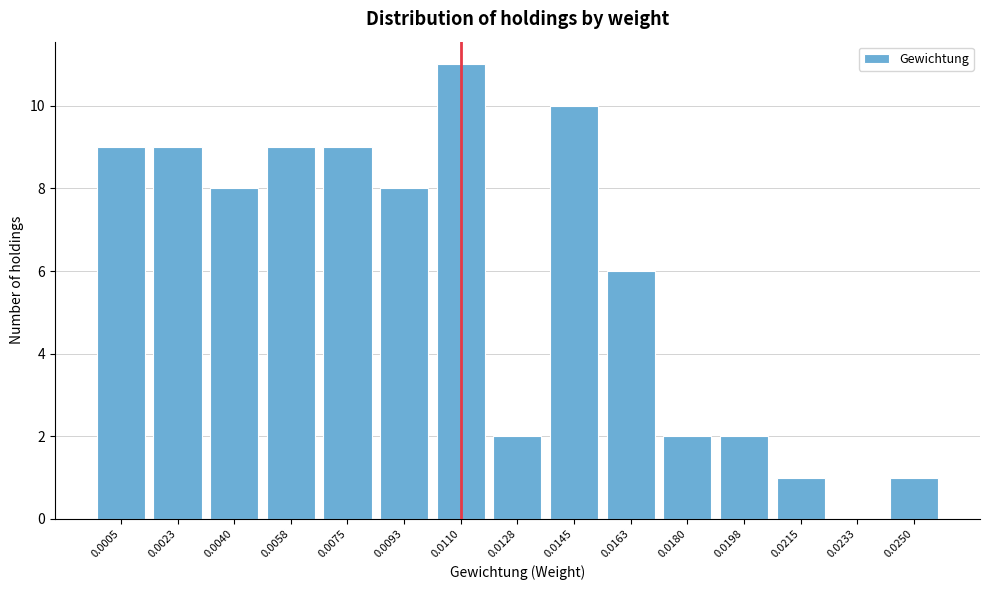

Reading left to right, what are all the values shown in this chart?

0.0005=9	0.0023=9	0.0040=8	0.0058=9	0.0075=9	0.0093=8	0.0110=11	0.0128=2	0.0145=10	0.0163=6	0.0180=2	0.0198=2	0.0215=1	0.0233=0	0.0250=1